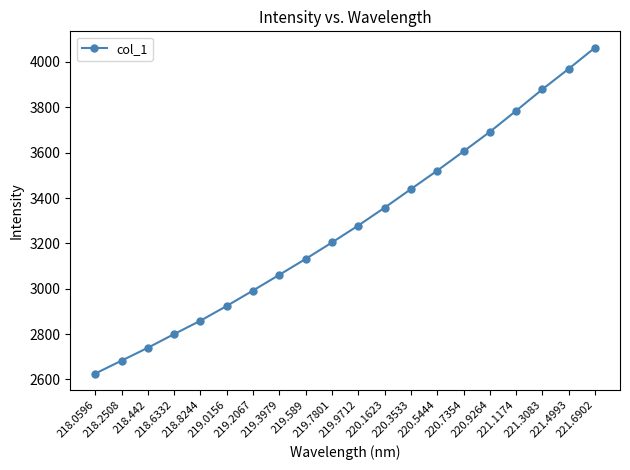

True or false: the data shows 3520.6 at 220.5444.

True